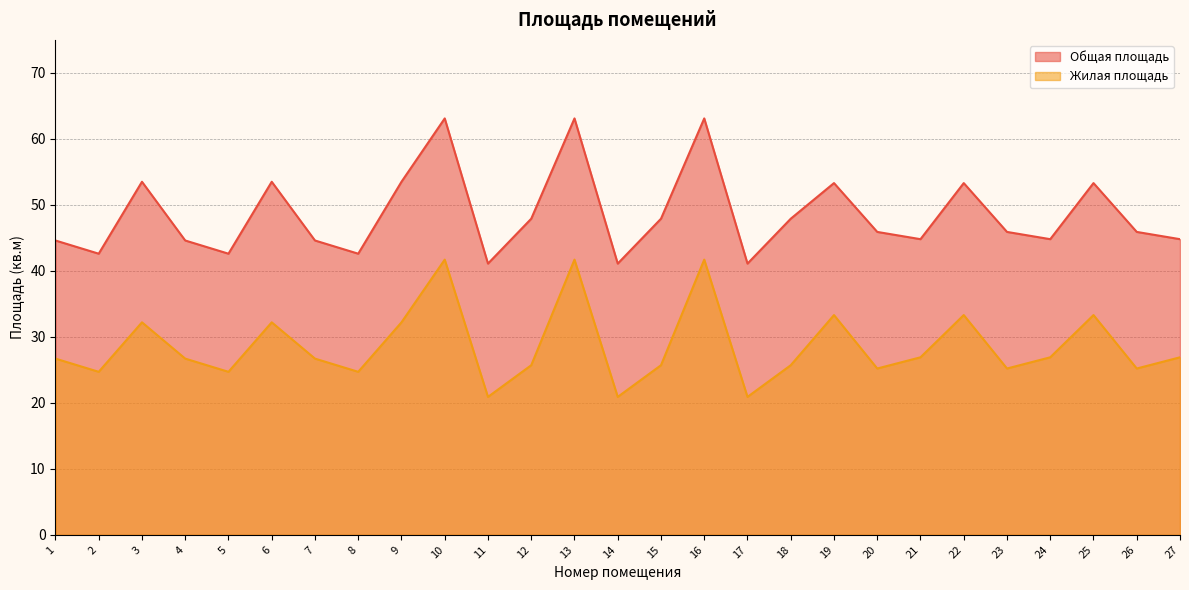

What is the value of the Общая площадь point at the 17th from the left?

41.1